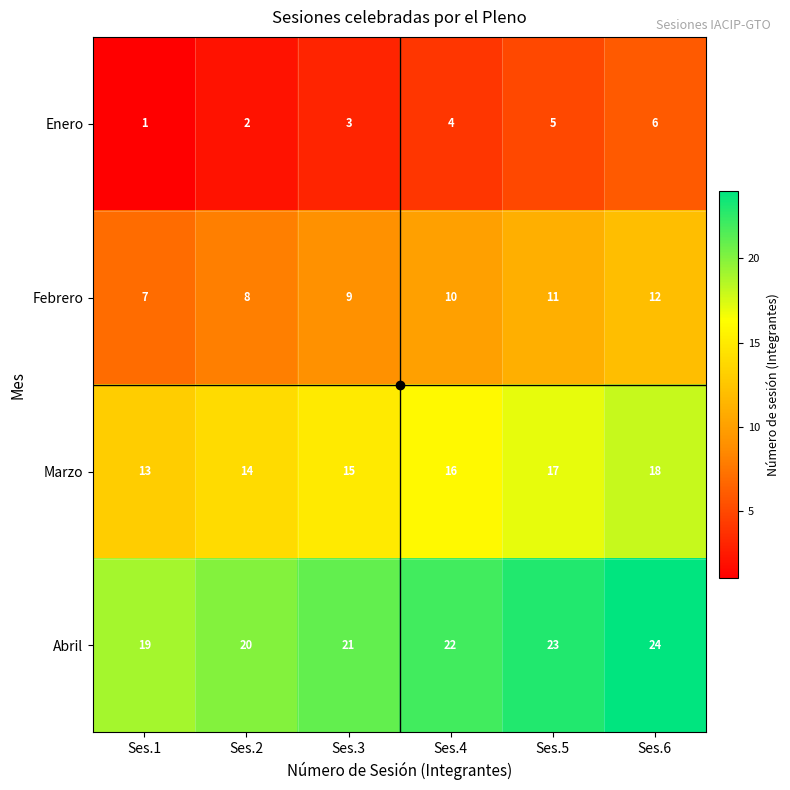

At which label does Abril reach its minimum?

Ses.1